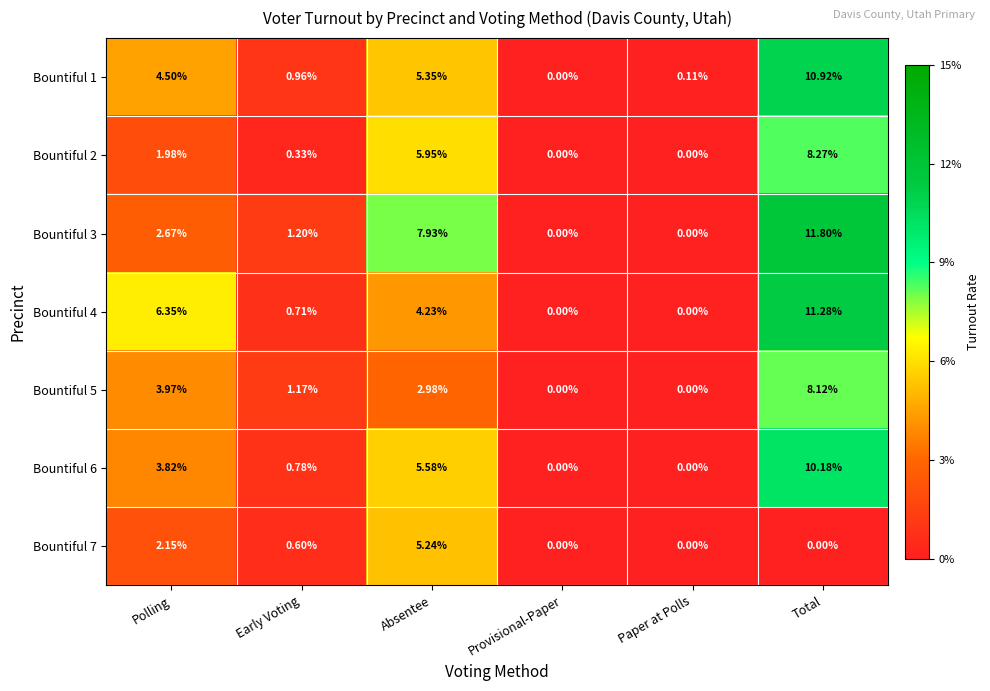

Count the number of categories in the chart.

6